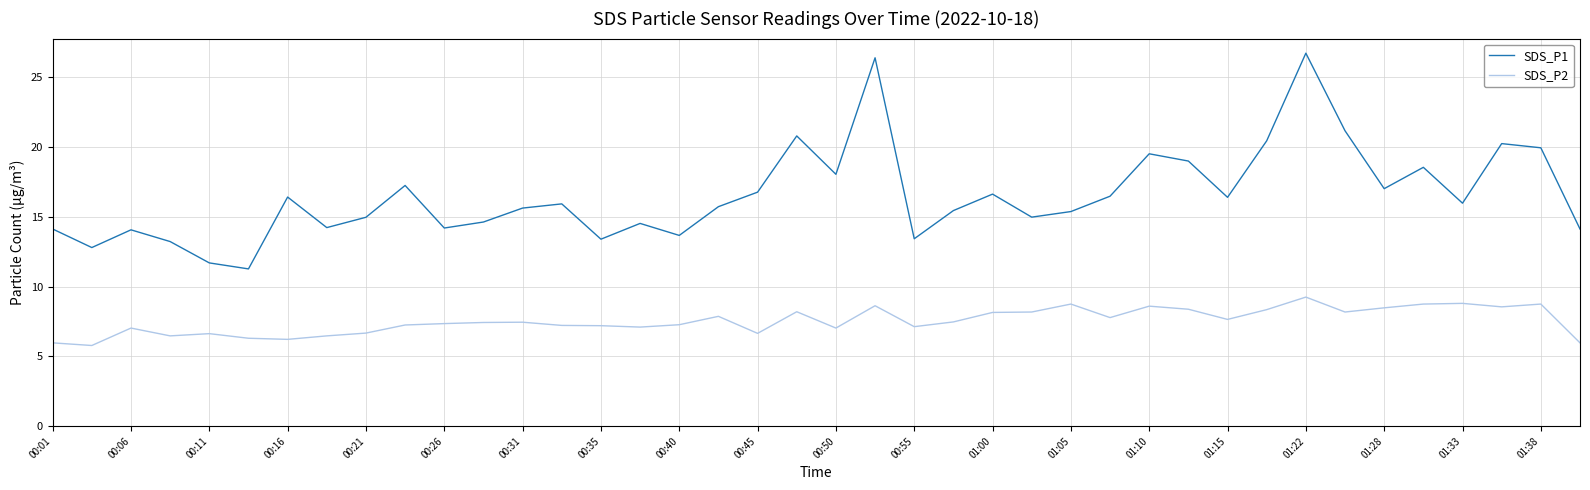

Rank the series by their average value, from highest to lowest.

SDS_P1, SDS_P2